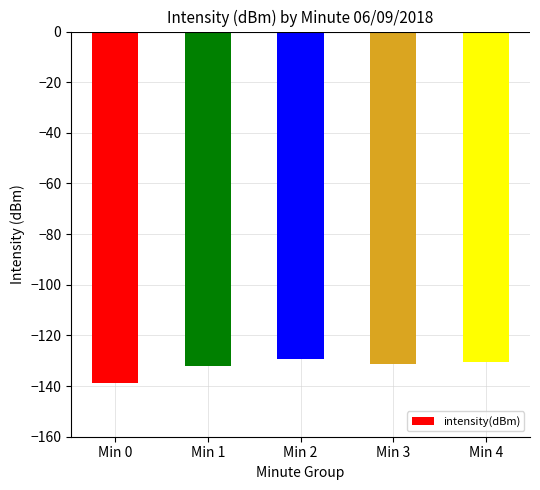

Which has a higher value, Min 2 or Min 3?

Min 2